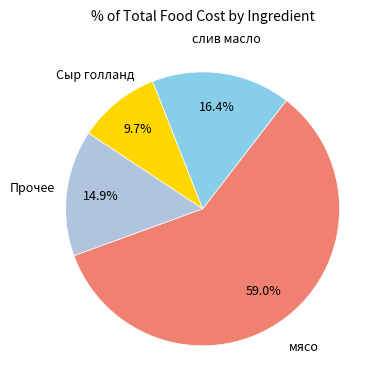

Is there any slice that represents more than half of the pie?

Yes